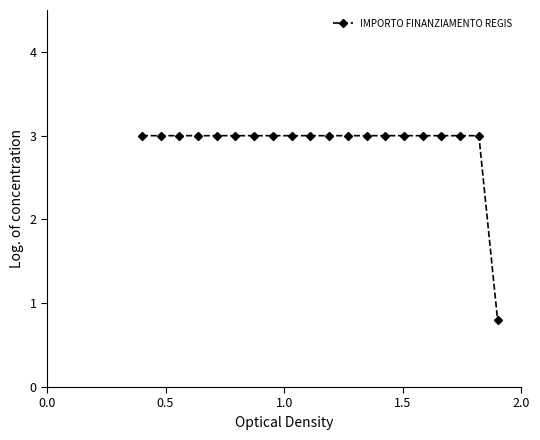

What is the sum of all values?

57.8